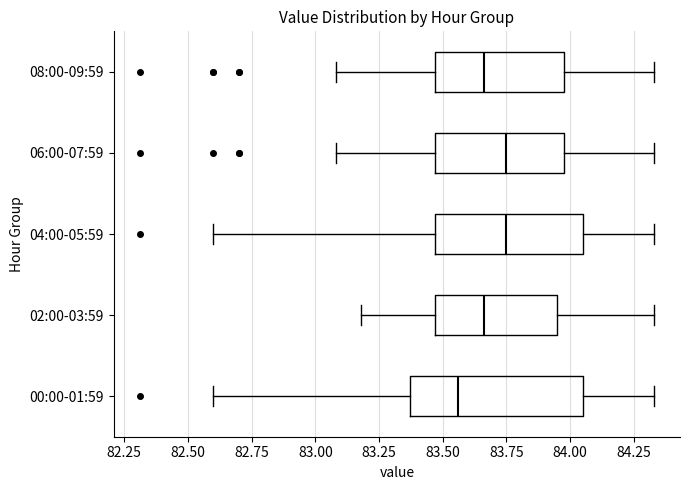

Which box is the widest, from its left edge to its right edge?

00:00-01:59